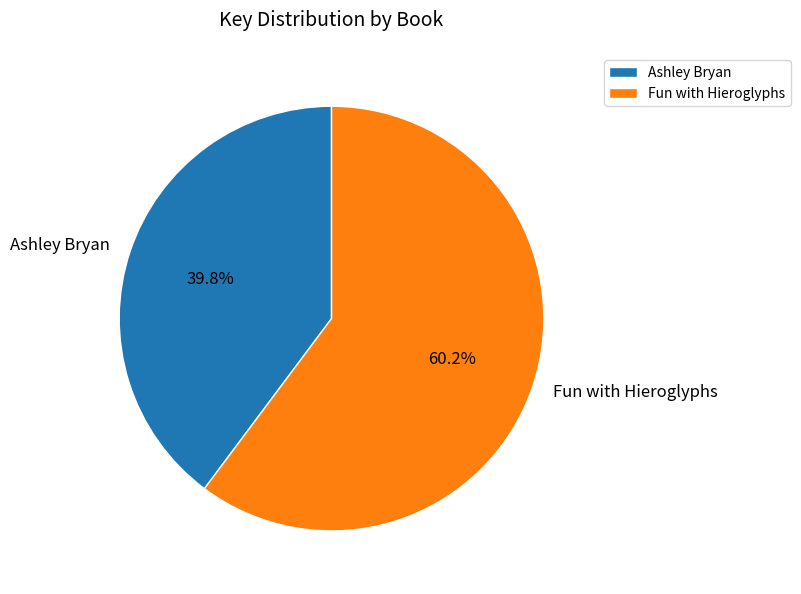

What percentage is the Ashley Bryan slice, to the nearest percent?

40%